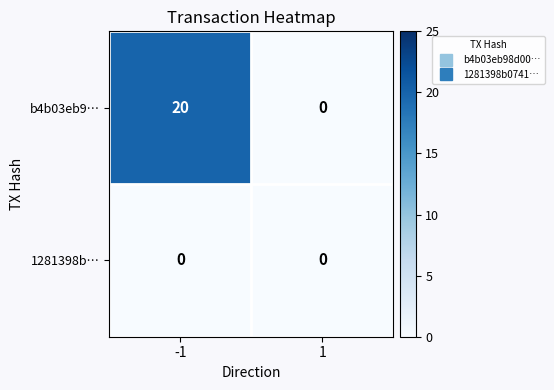

At which category is the sum across all series the highest?

-1